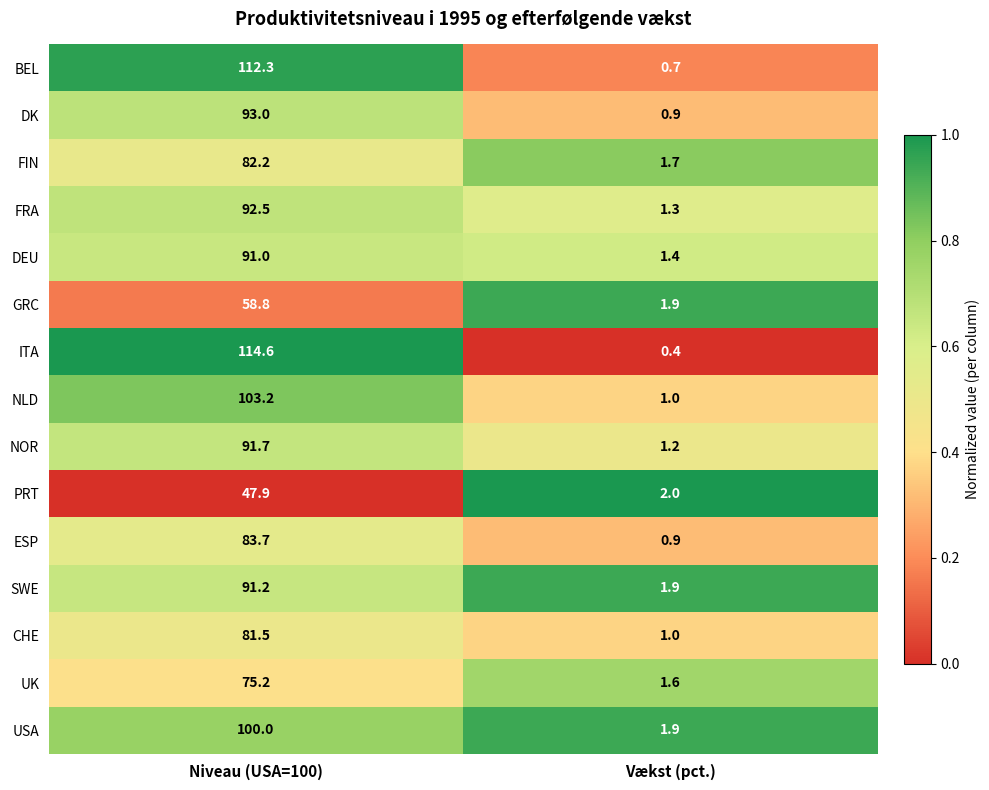

Count the number of categories in the chart.

2